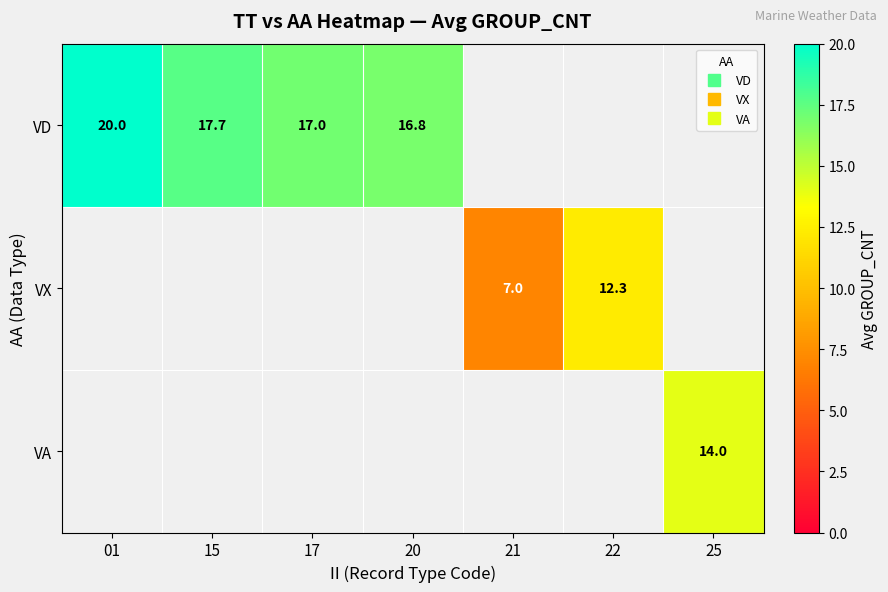

How many categories are shown in the chart?

7